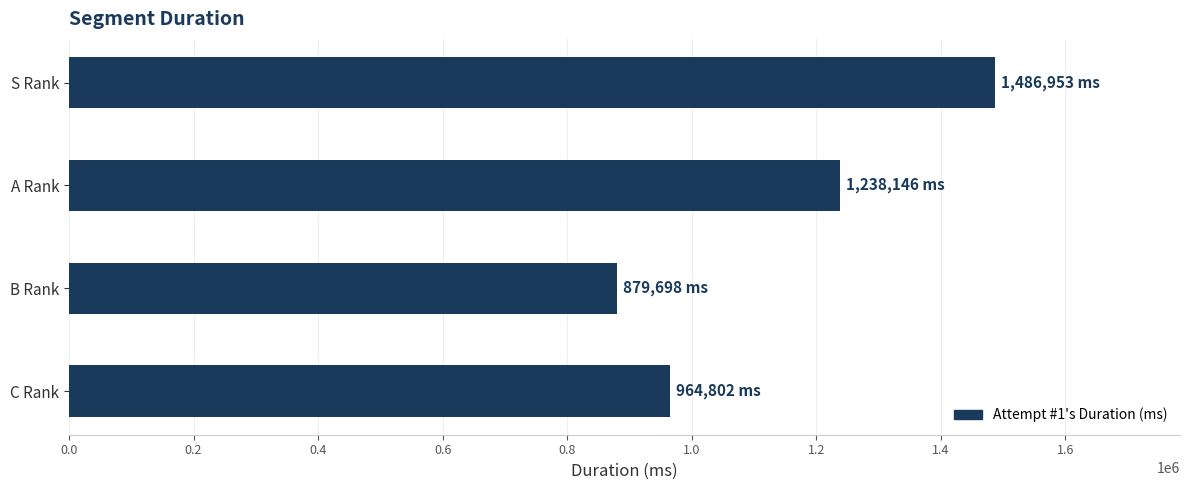

What is the difference between the values at A Rank and C Rank?

273344